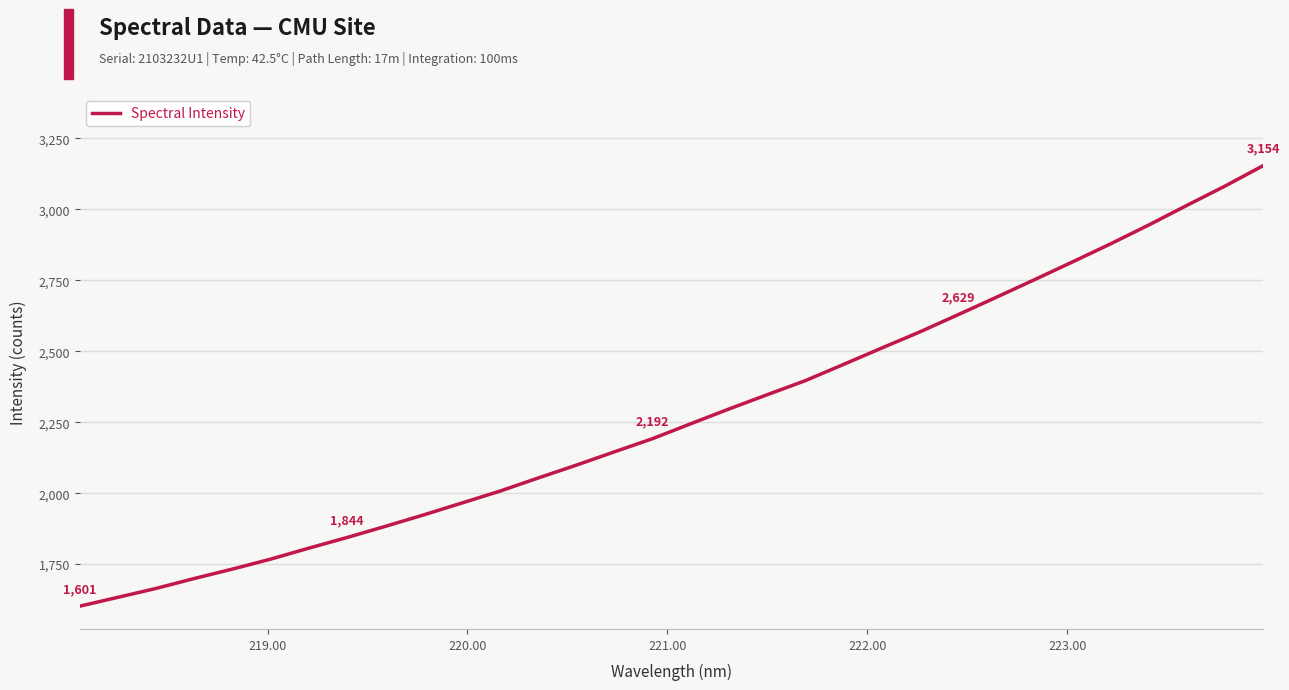

What is the smallest value displayed?

1601.5